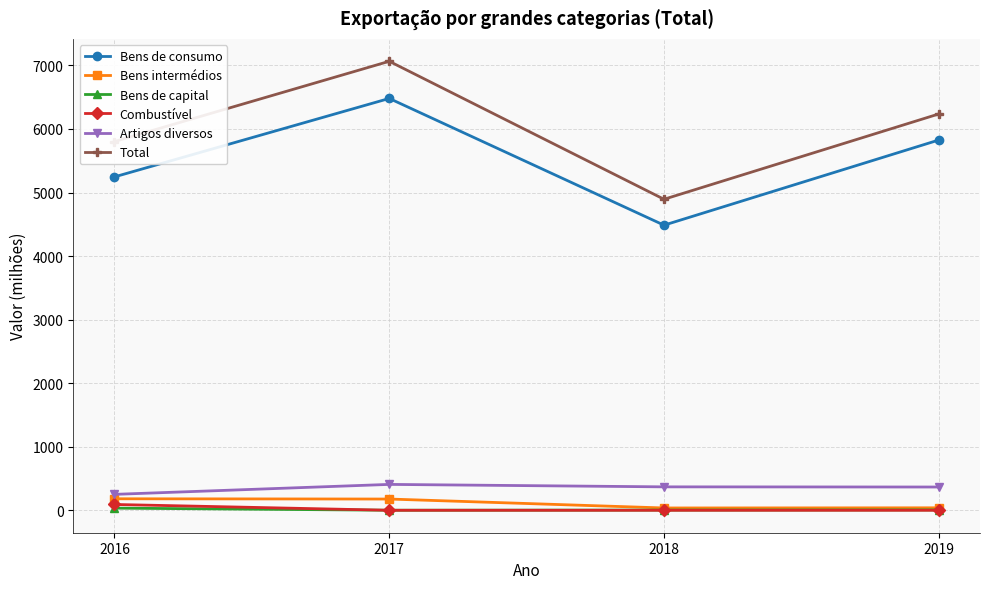

What is the minimum value for Artigos diversos?

250.3